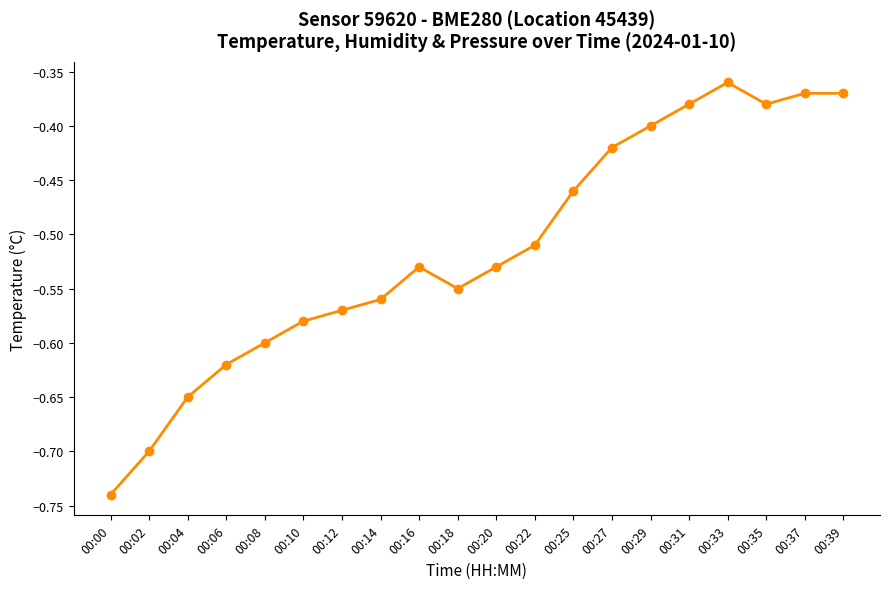

True or false: there are more than 0 points higher than both neighbors.

True